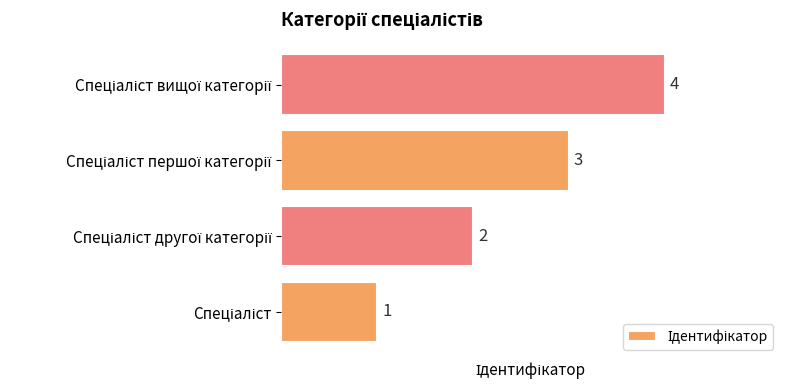

Count the values in the range 2 to 4.

3